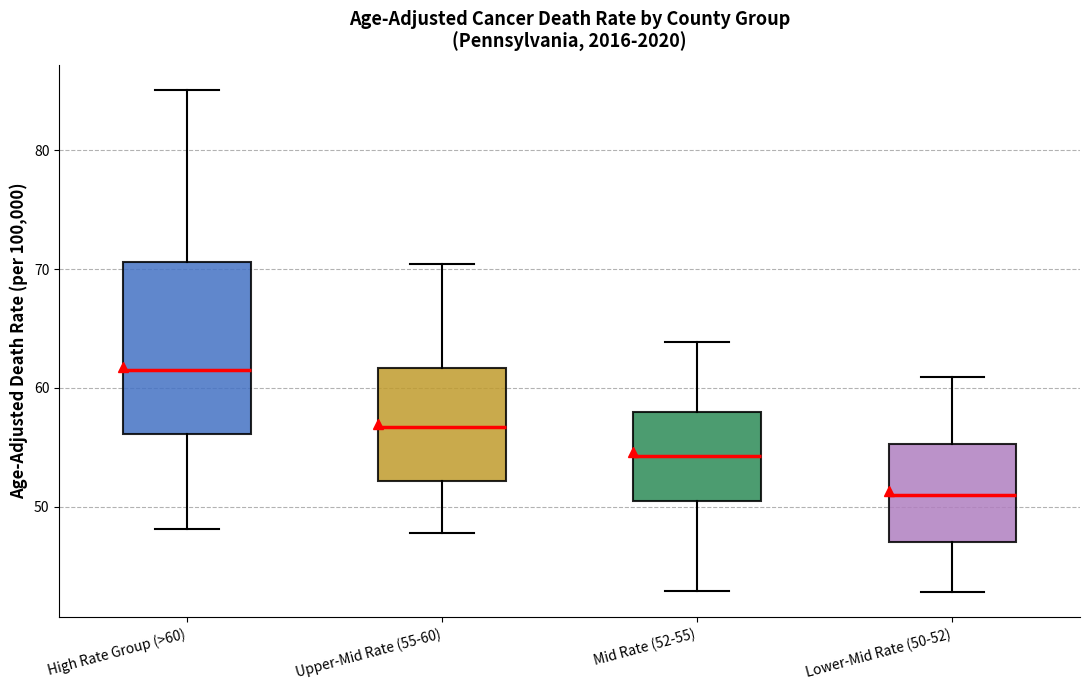

Which box's median line is the lowest?

Lower-Mid Rate (50-52)